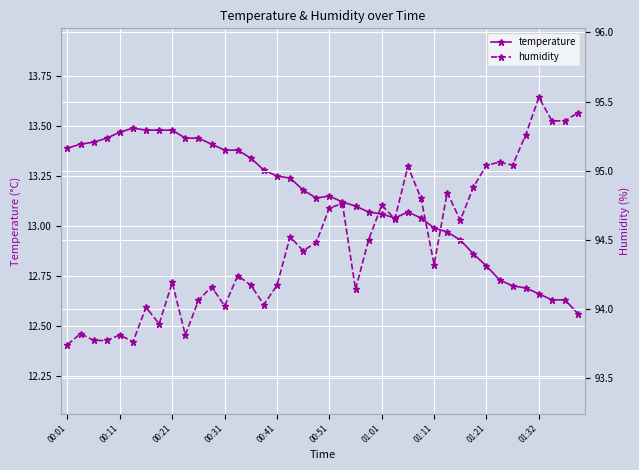

True or false: temperature has more than 0 interior local peaks.

True